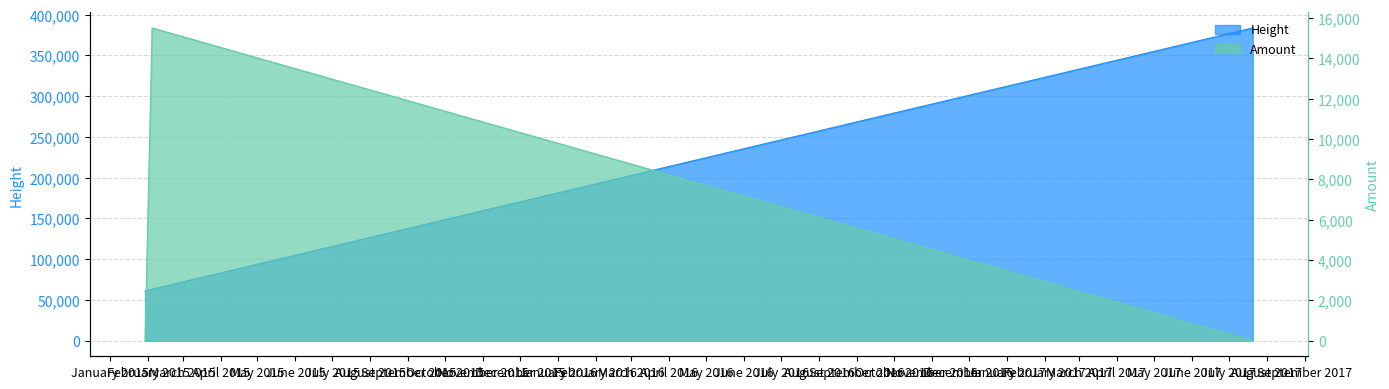

List the labels in order of value, smallest first.

2017-07-20 14:57:01, 2015-01-29 10:19:29, 2015-02-04 04:32:12